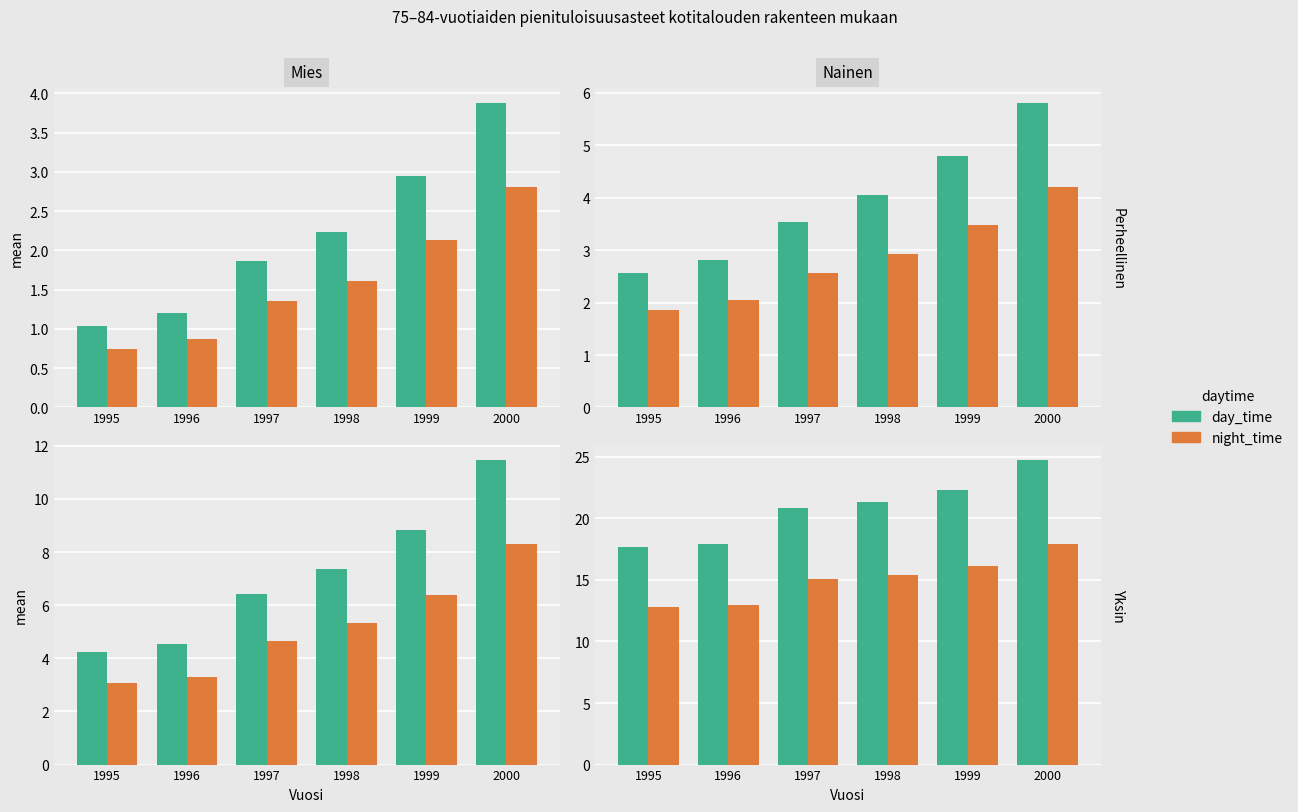

Which series has the largest total across all categories?

day_time